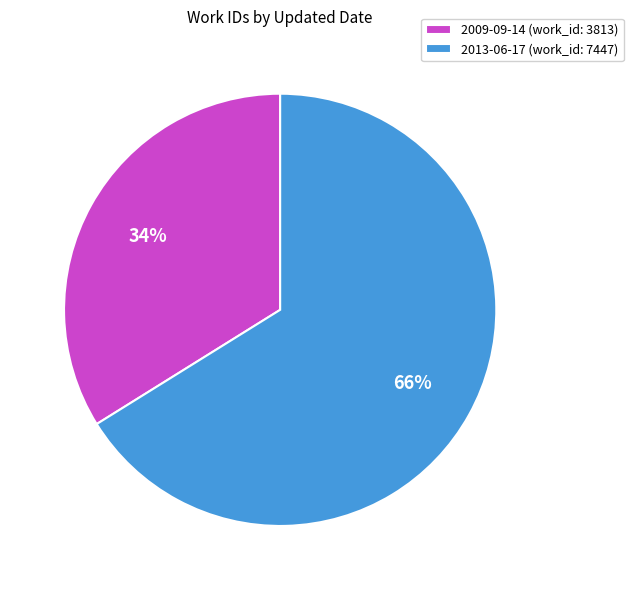

Which category accounts for the majority?

2013-06-17